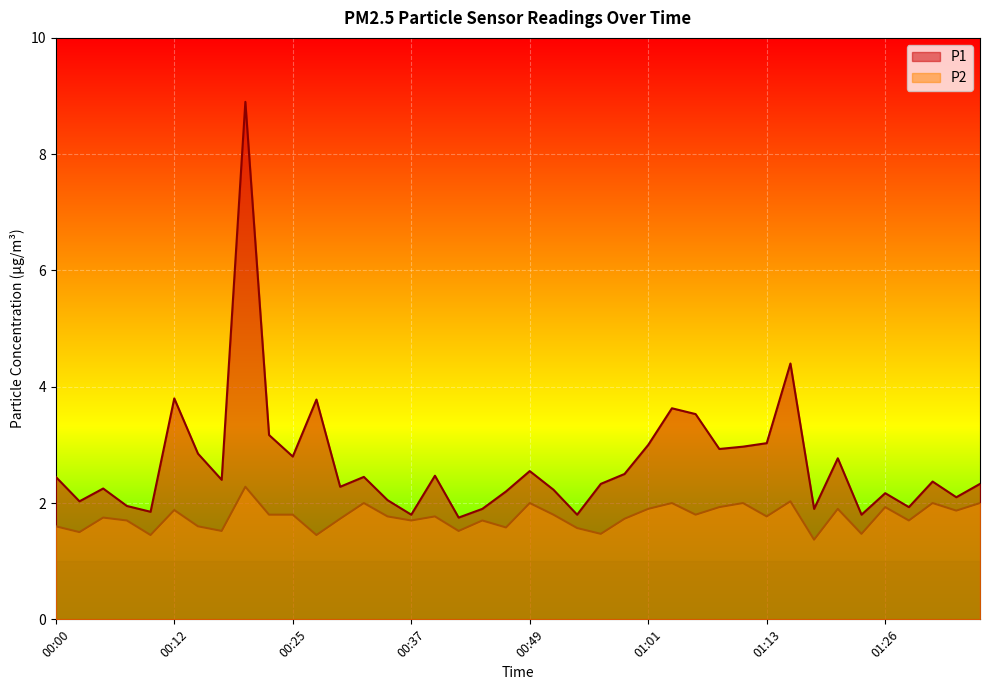

Reading left to right, transcribe all the data shown in this chart.

P1: 2.5	2.0	2.2	1.9	1.9	3.8	2.9	2.4	8.9	3.2	2.8	3.8	2.3	2.5	2.0	1.8	2.5	1.8	1.9	2.2	2.5	2.2	1.8	2.3	2.5	3.0	3.6	3.5	2.9	3.0	3.0	4.4	1.9	2.8	1.8	2.2	1.9	2.4	2.1	2.3
P2: 1.6	1.5	1.8	1.7	1.4	1.9	1.6	1.5	2.3	1.8	1.8	1.4	1.7	2.0	1.8	1.7	1.8	1.5	1.7	1.6	2.0	1.8	1.6	1.5	1.7	1.9	2.0	1.8	1.9	2.0	1.8	2.0	1.4	1.9	1.5	1.9	1.7	2.0	1.9	2.0